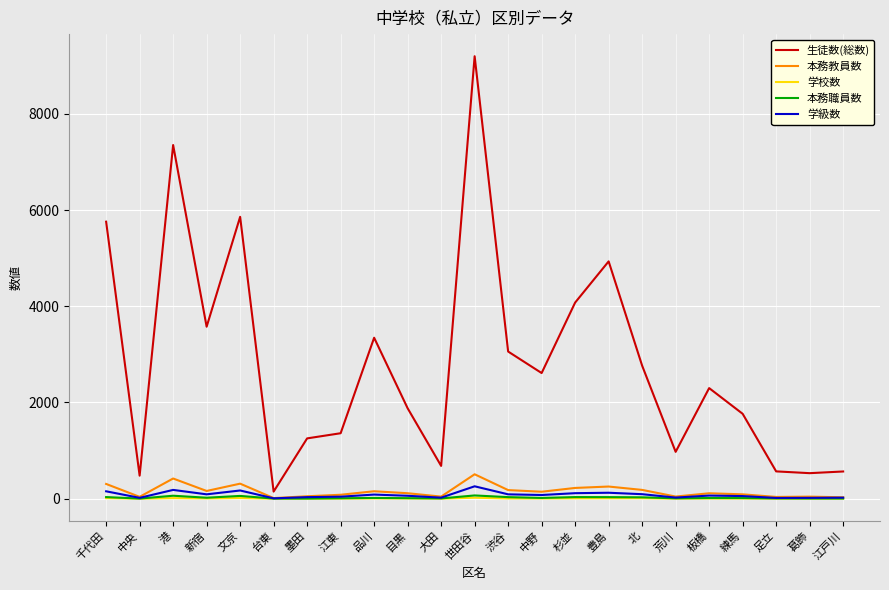

Which series has the widest spread of values?

生徒数(総数)